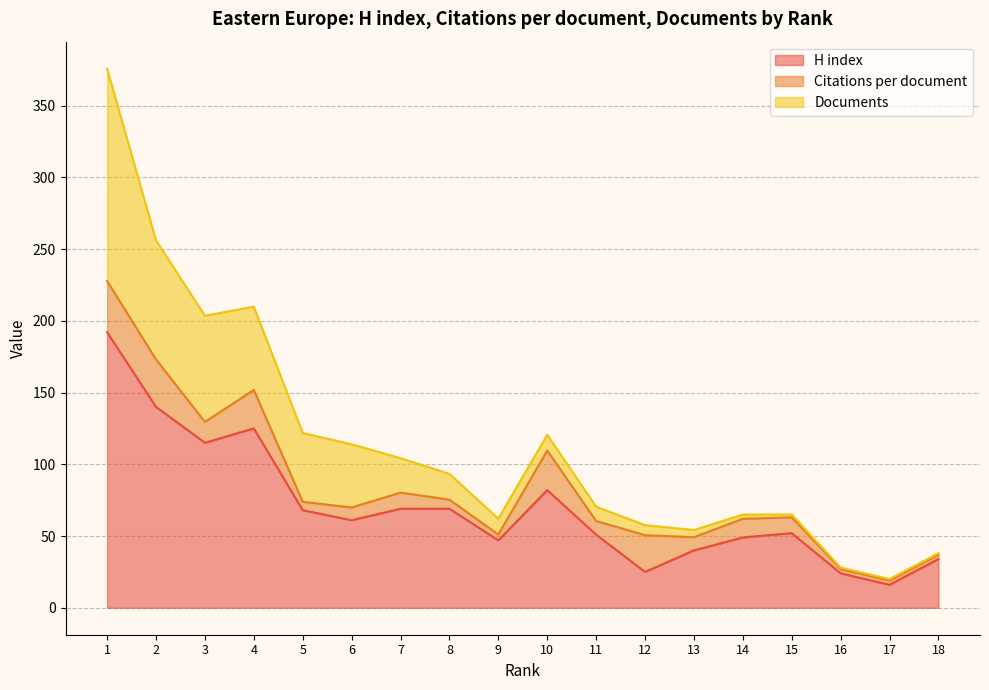

Reading right to left, list all the values displayed in this chart.

H index: 18=34.0	17=16.0	16=24.0	15=52.0	14=49.0	13=40.0	12=25.0	11=51.0	10=82.0	9=47.0	8=69.0	7=69.0	6=61.0	5=68.0	4=125.0	3=115.0	2=140.0	1=192.0
Citations per document: 18=3.0	17=3.0	16=3.0	15=11.0	14=13.0	13=9.2	12=25.6	11=9.5	10=27.6	9=4.1	8=6.3	7=11.2	6=8.9	5=5.8	4=26.8	3=14.5	2=33.1	1=35.7
Documents: 18=1.0	17=1.0	16=1.0	15=2.0	14=3.0	13=5.0	12=7.0	11=10.0	10=11.0	9=11.0	8=18.0	7=24.0	6=44.0	5=48.0	4=58.0	3=74.0	2=83.0	1=148.0